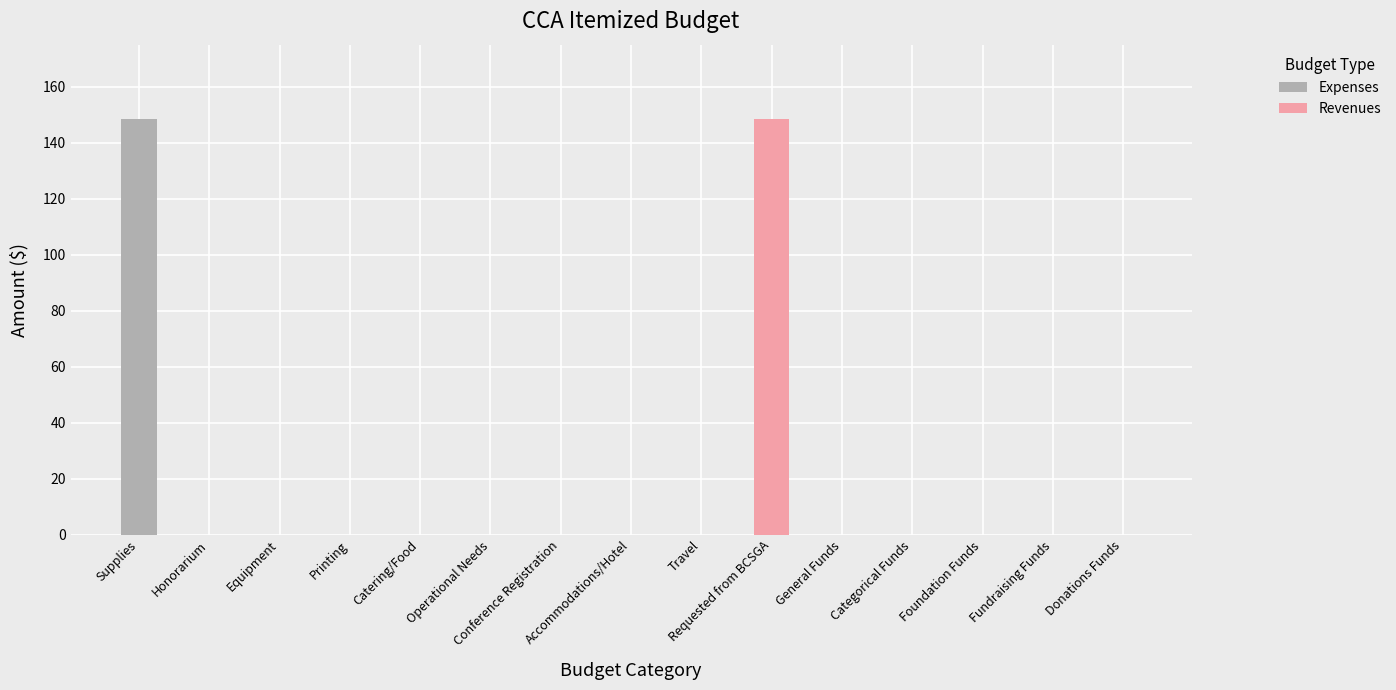

What are all the series names shown in the legend?

Expenses, Revenues